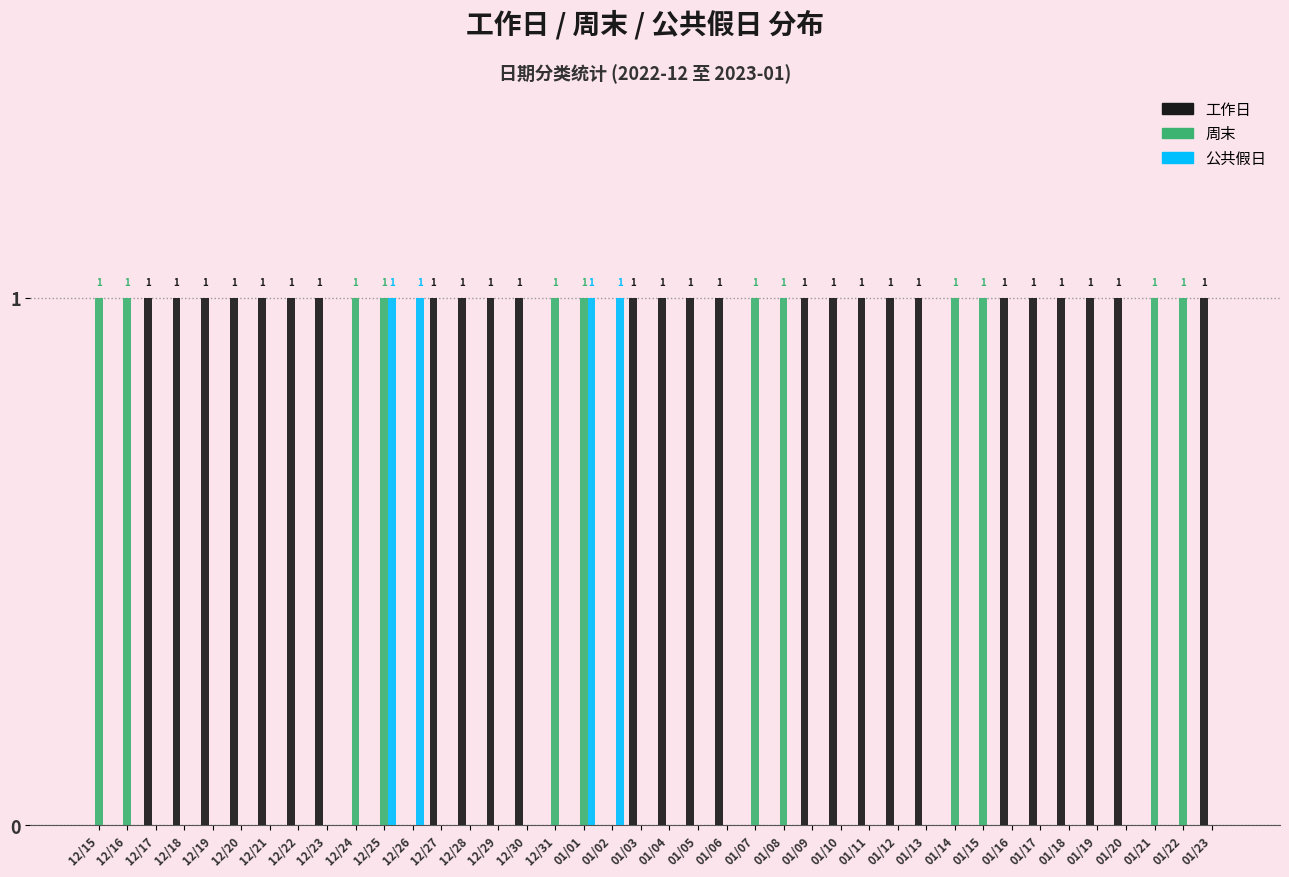

Between 01/01 and 01/08, which series saw the biggest shift?

公共假日